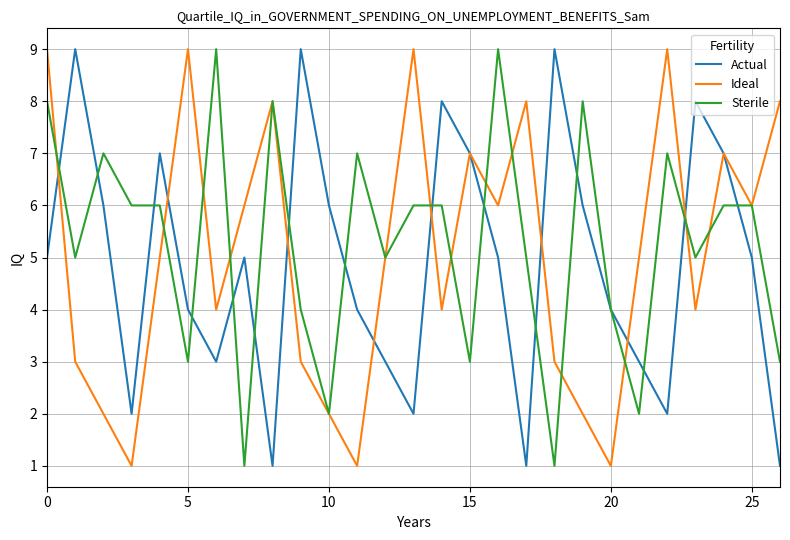

What is the maximum value shown in the chart?

9